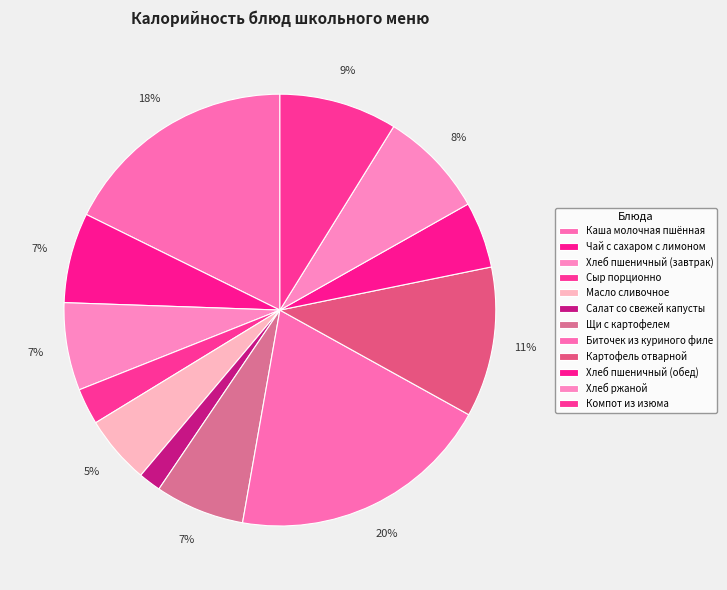

How many segments does this pie chart have?

12